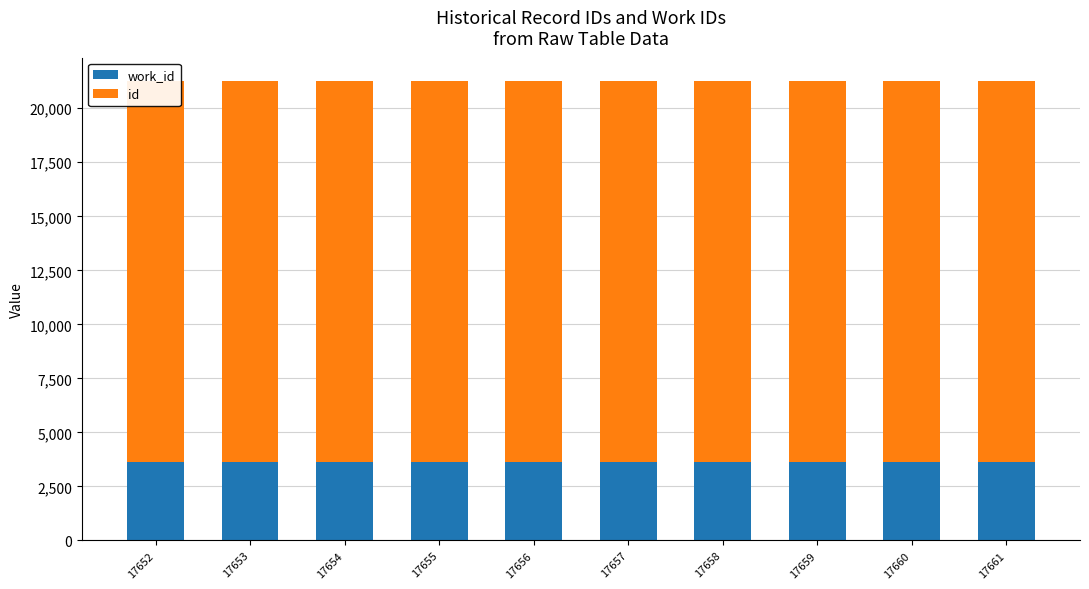

What is the value of the id bar at the 10th from the left?

17661